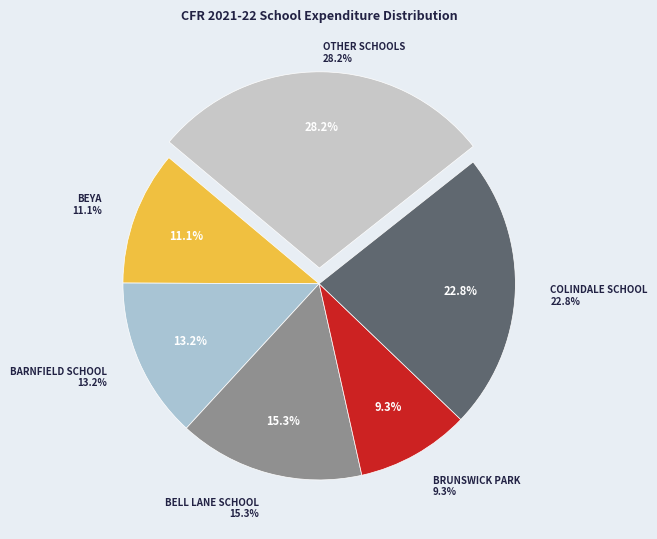

True or false: Bell Lane School accounts for 15% of the total.

True